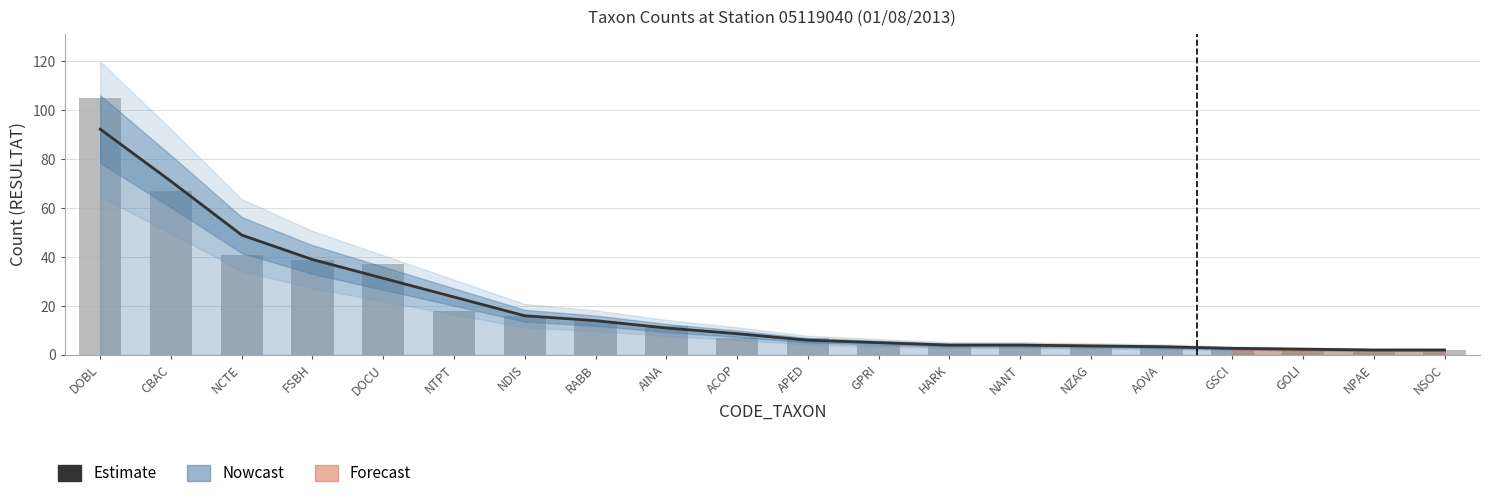

Between GOLI and APED, which is larger?

APED